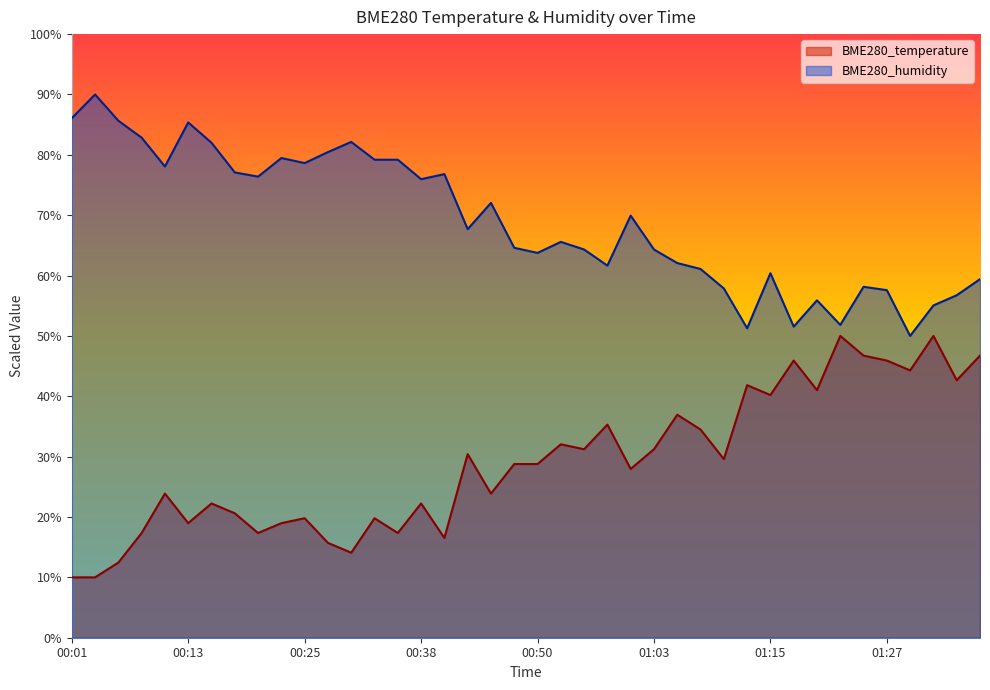

Rank the series by their maximum value, from lowest to highest.

BME280_temperature, BME280_humidity